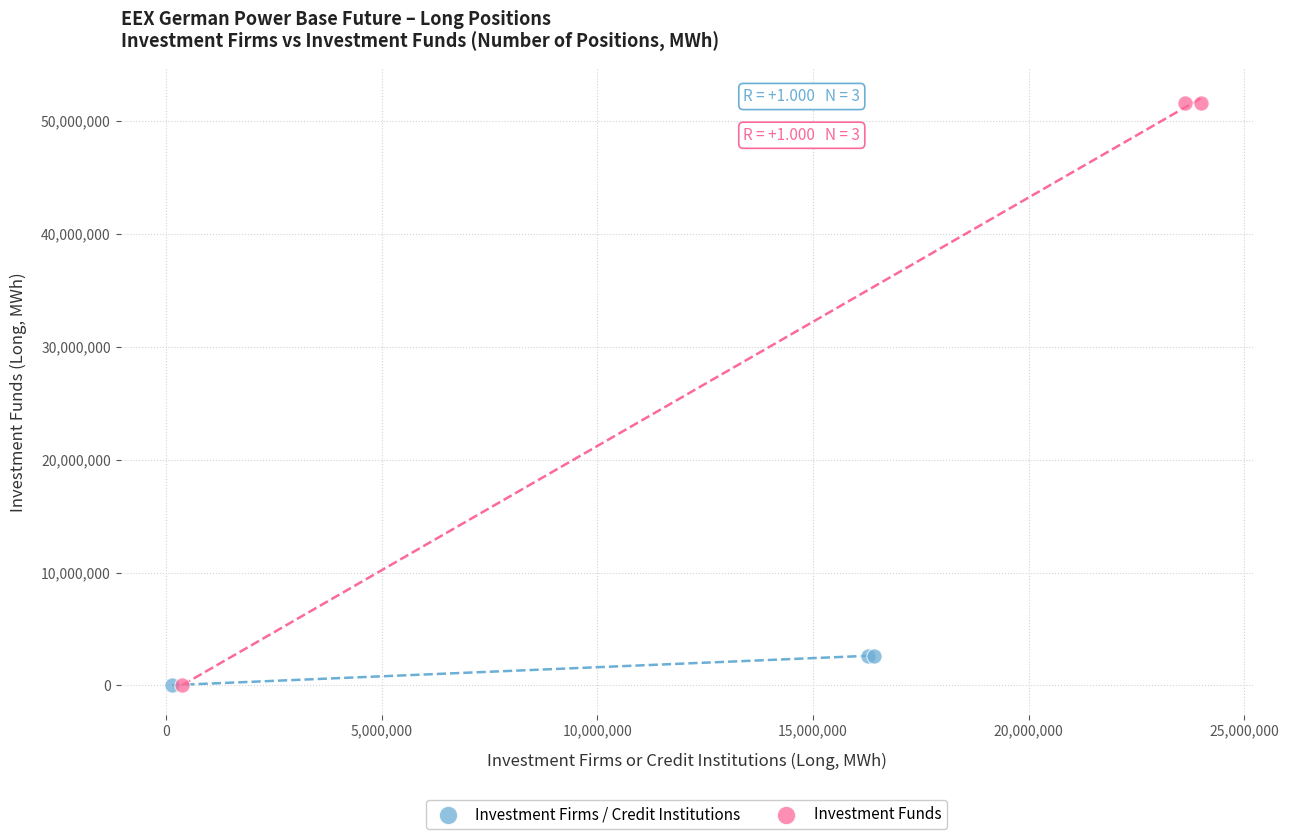

Which series contains the highest Y value?

Investment Funds